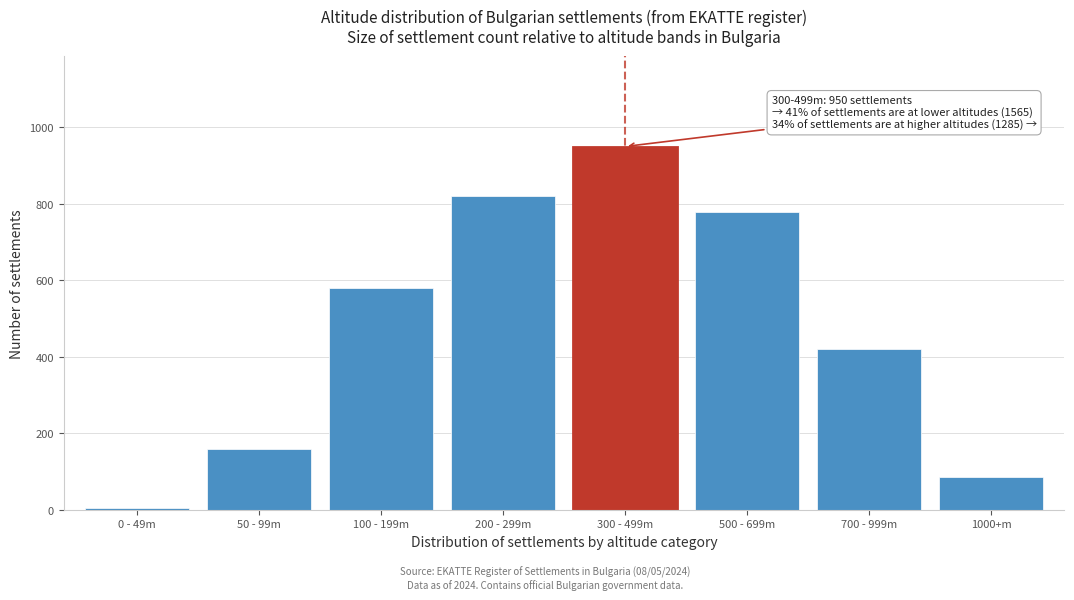

Reading left to right, transcribe all the data shown in this chart.

5	160	580	820	950	780	420	85